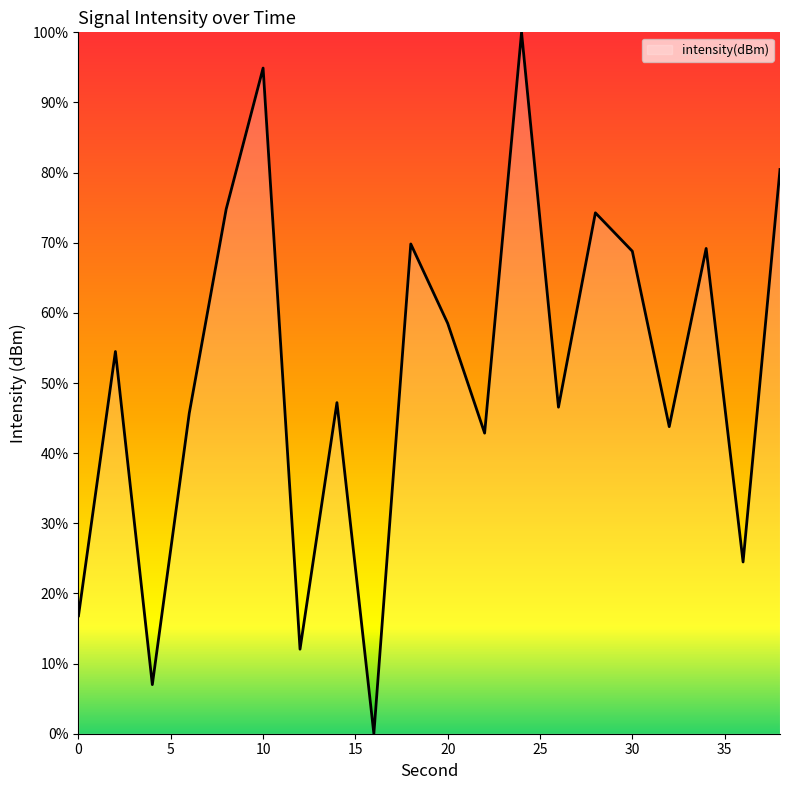

What is the greatest value displayed?

100.0